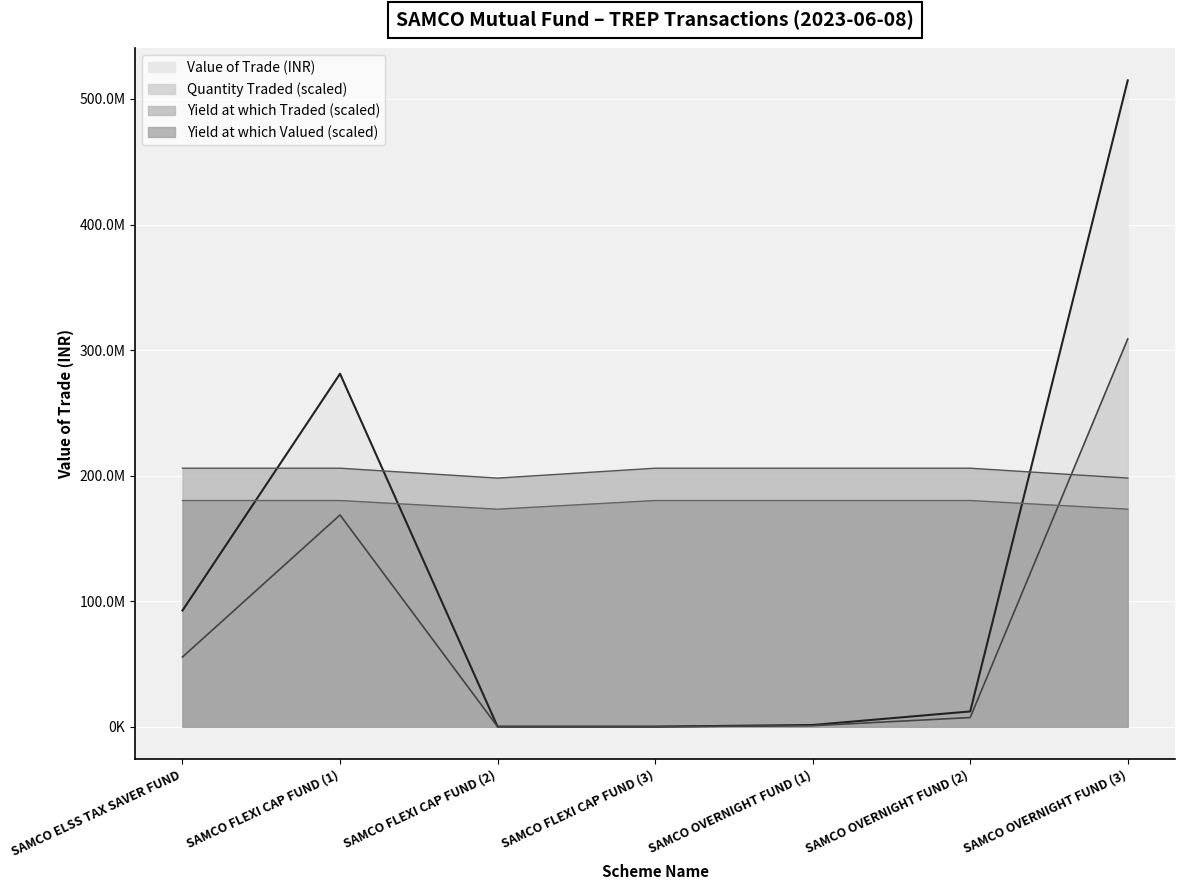

What is the value of the Yield at which Traded point at the 4th from the left?

205923103.1